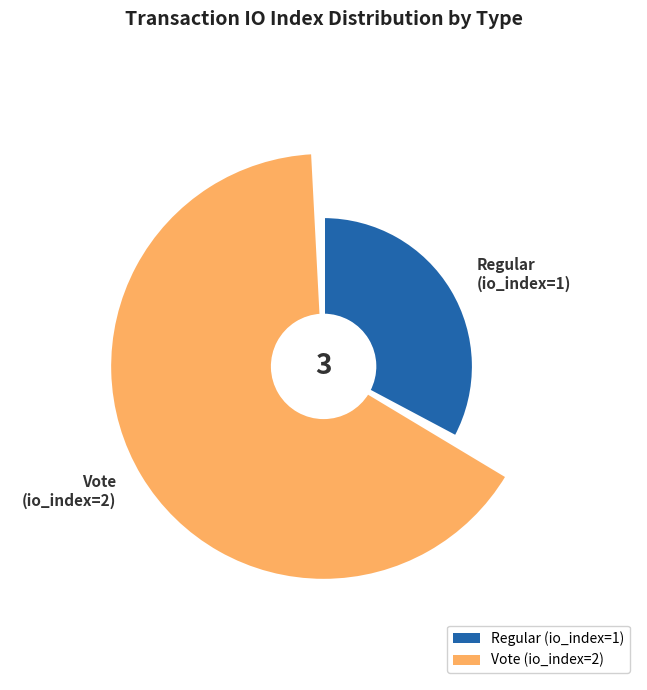

Is the sum of Regular and Vote greater than half?

Yes